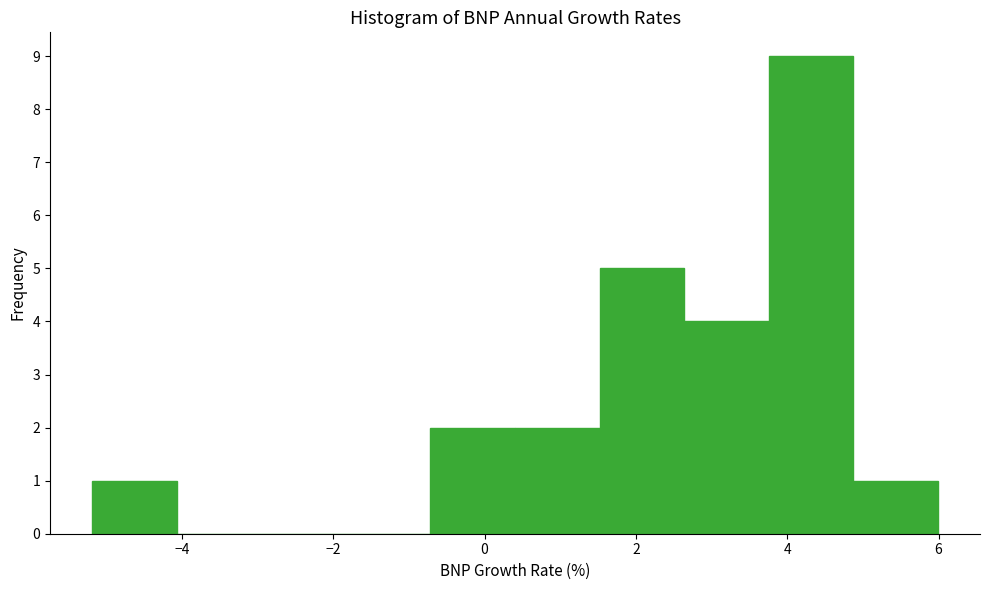

Reading left to right, list every bar in this chart as the range it spans on the x-axis followed by its height. Neither the bar edges nor the heights are printed on the chart, so give them approximately, as read against the axes.

-5.2 to -4.0: 1
-4.0 to -3.0: 0
-3.0 to -1.8: 0
-1.8 to -0.8: 0
-0.8 to 0.4: 2
0.4 to 1.6: 2
1.6 to 2.6: 5
2.6 to 3.8: 4
3.8 to 4.8: 9
4.8 to 6.0: 1